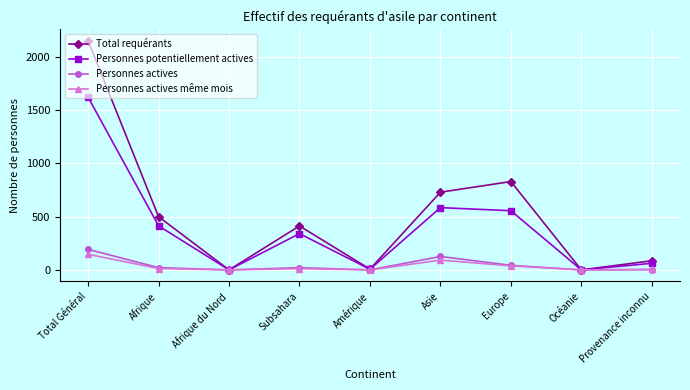

What is the difference between the maximum and minimum values in the Personnes actives series?

193